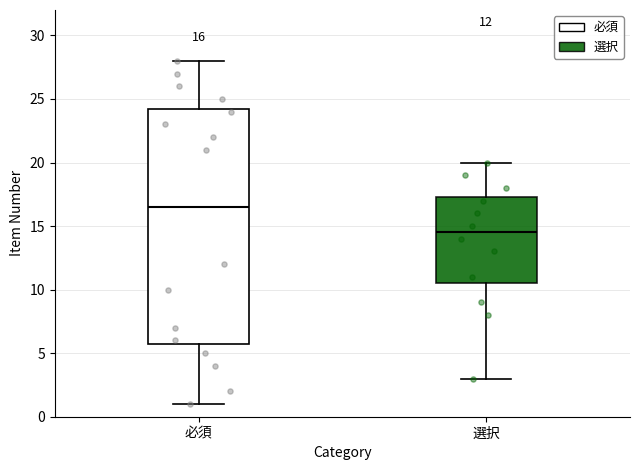

Which box is the tallest, from its lower edge to its upper edge?

必須